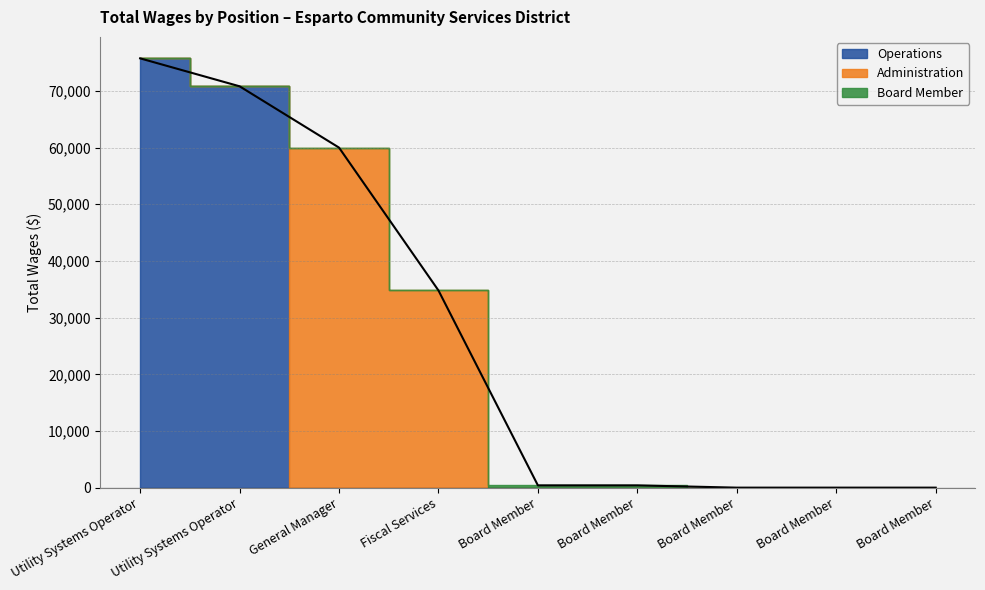

True or false: Operations and Board Member intersect in this chart.

False